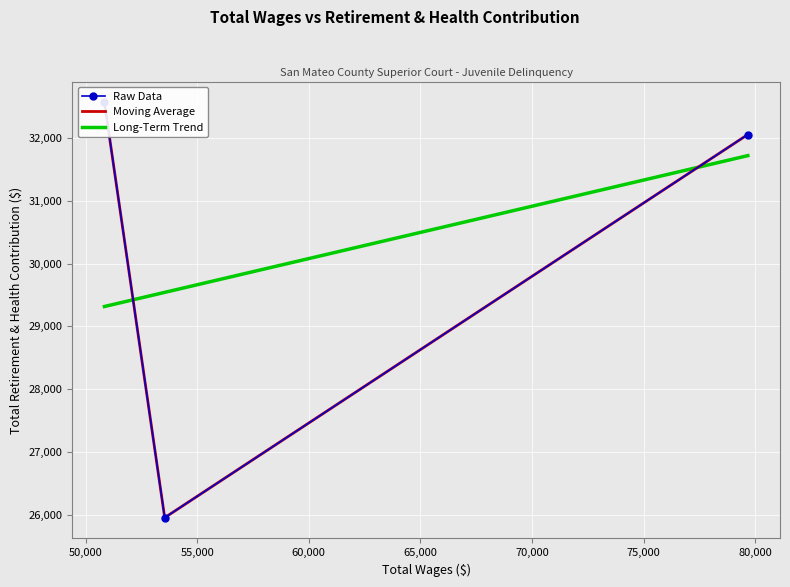

What is the minimum value shown in the chart?

25953.0